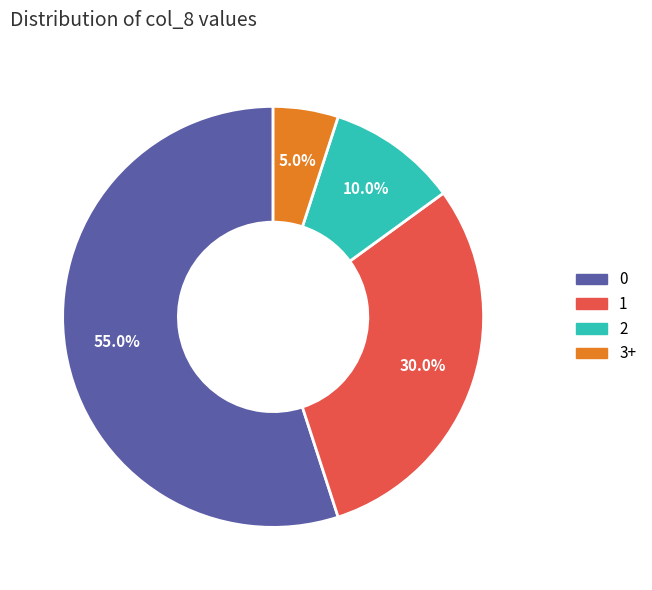

Is there any slice that represents more than half of the pie?

Yes